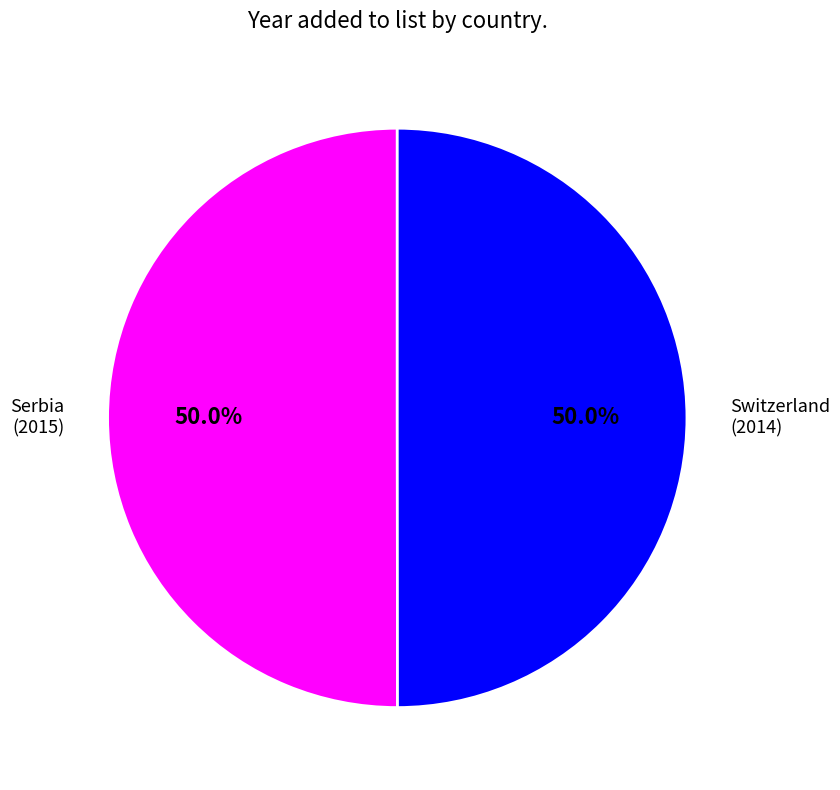

To the nearest percent, what is the average slice percentage?

50%